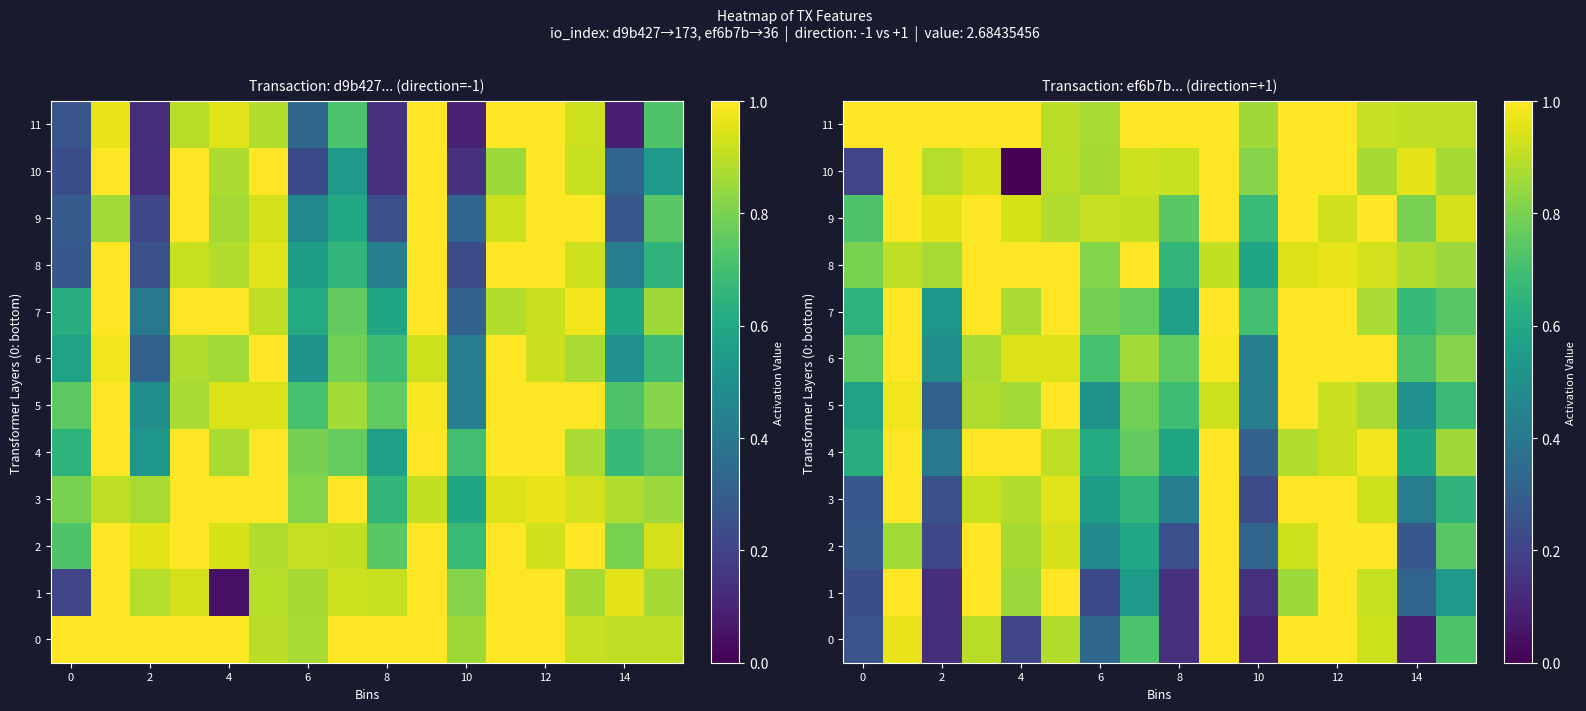

Is it true that 11 equals 1.0 at 0?

True